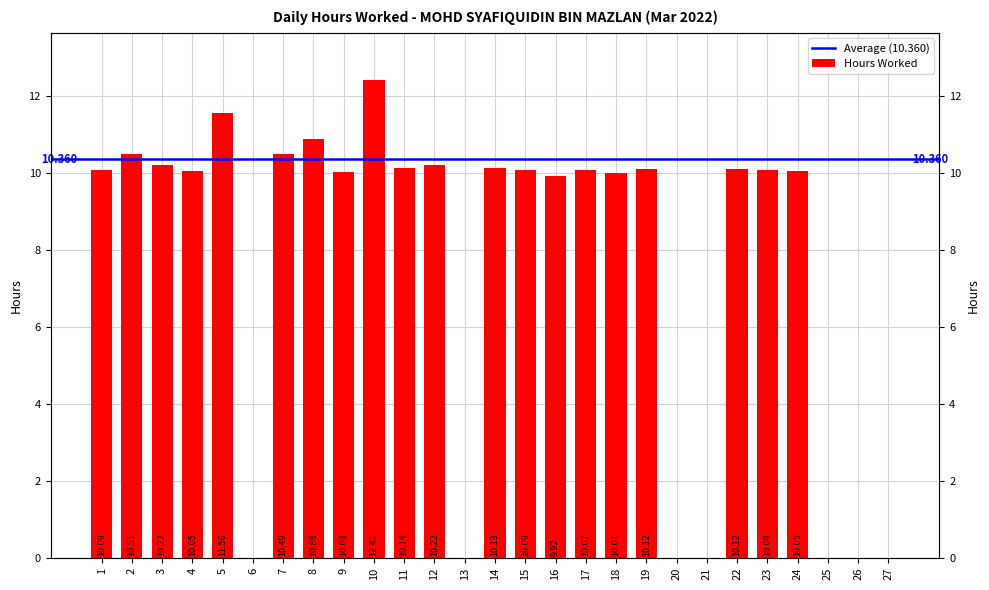

Reading right to left, extract all data points from this chart.

0.0	0.0	0.0	10.1	10.1	10.1	0.0	0.0	10.1	10.0	10.1	9.9	10.1	10.1	0.0	10.2	10.1	12.4	10.0	10.9	10.5	0.0	11.6	10.1	10.2	10.5	10.1